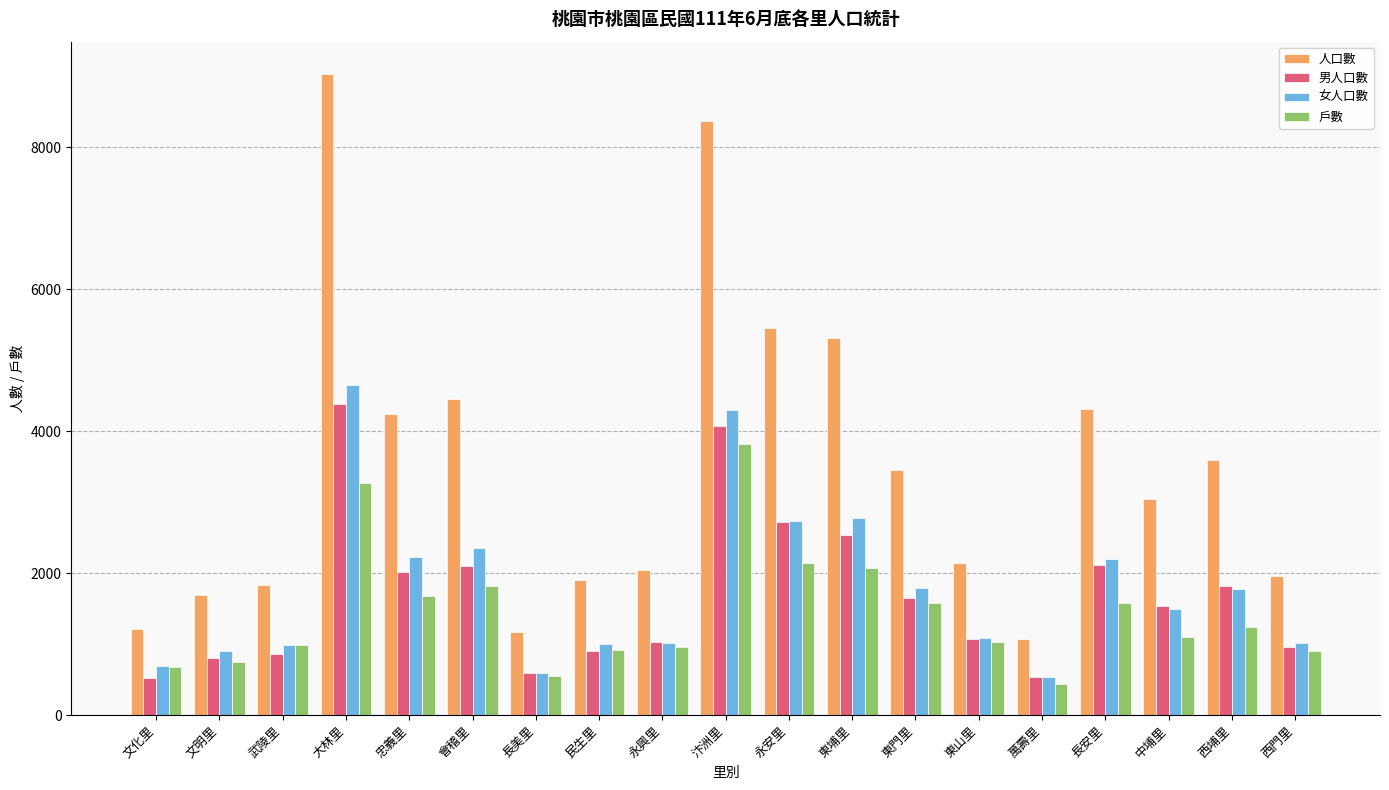

Where is 人口數 nearest to the value 5055?

東埔里